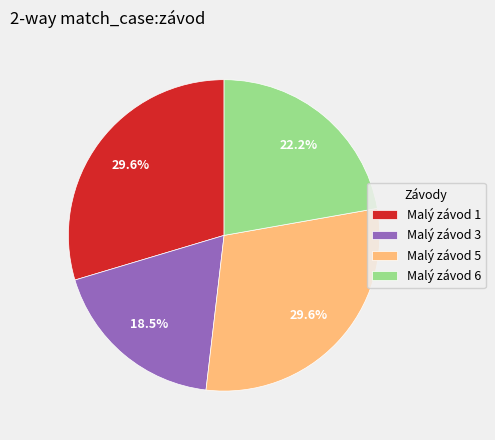

Which slice is the smallest?

Malý závod 3